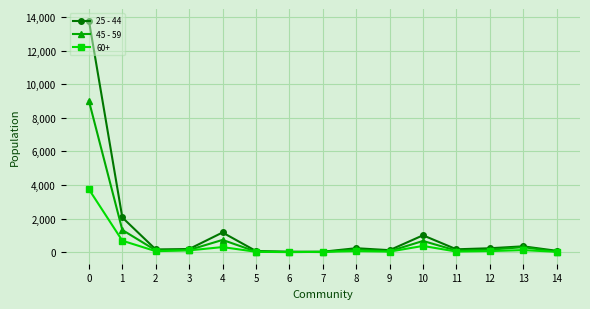

The value of 45 - 59 at 2 is 121. True or false?

True